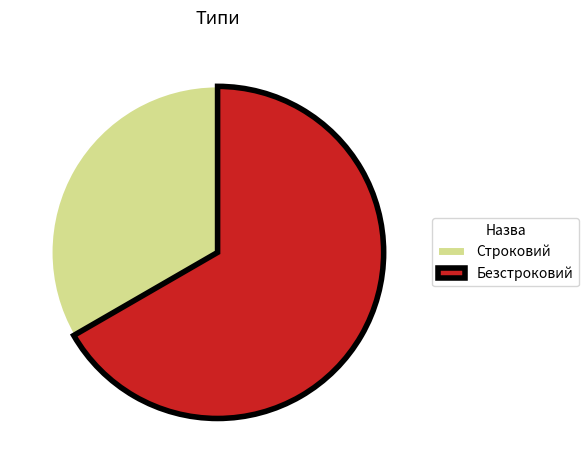

Which category has the smallest portion of the pie?

Строковий